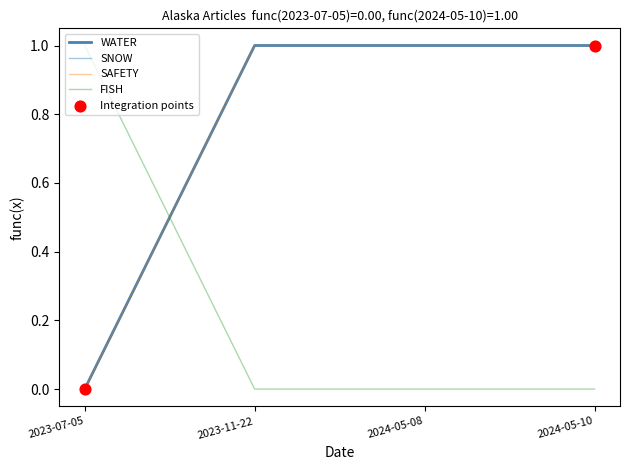

Which series has the largest total across all categories?

WATER